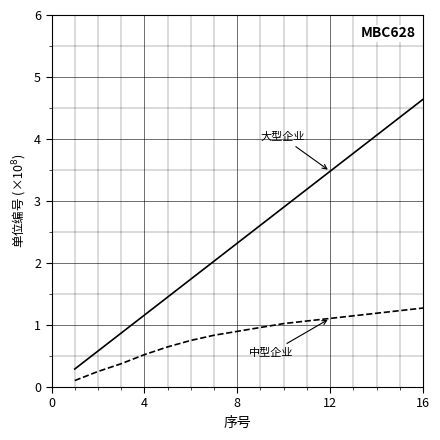

What is the maximum value shown in the chart?

5.8